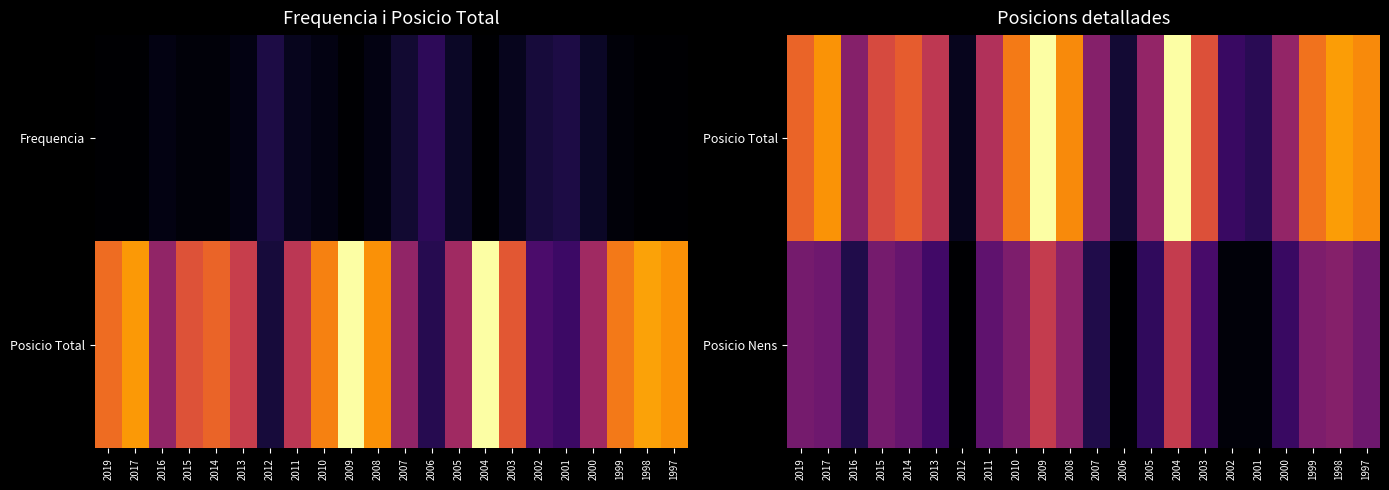

Which has a higher value, 2006 or 2009?

2009